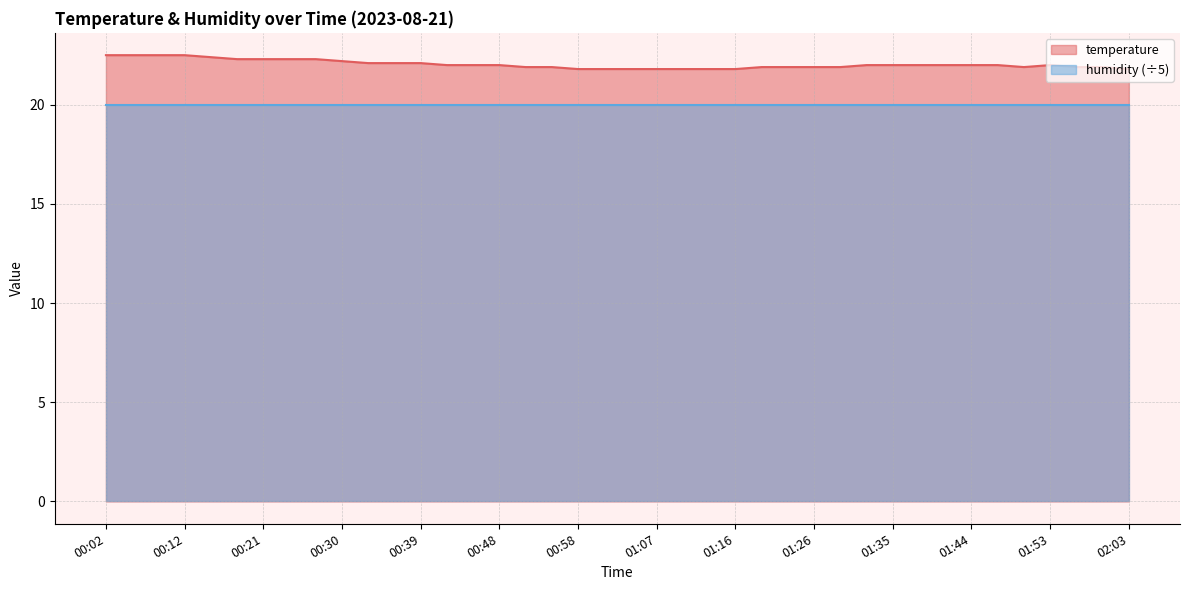

The value at 01:53 is 22.0. True or false?

True